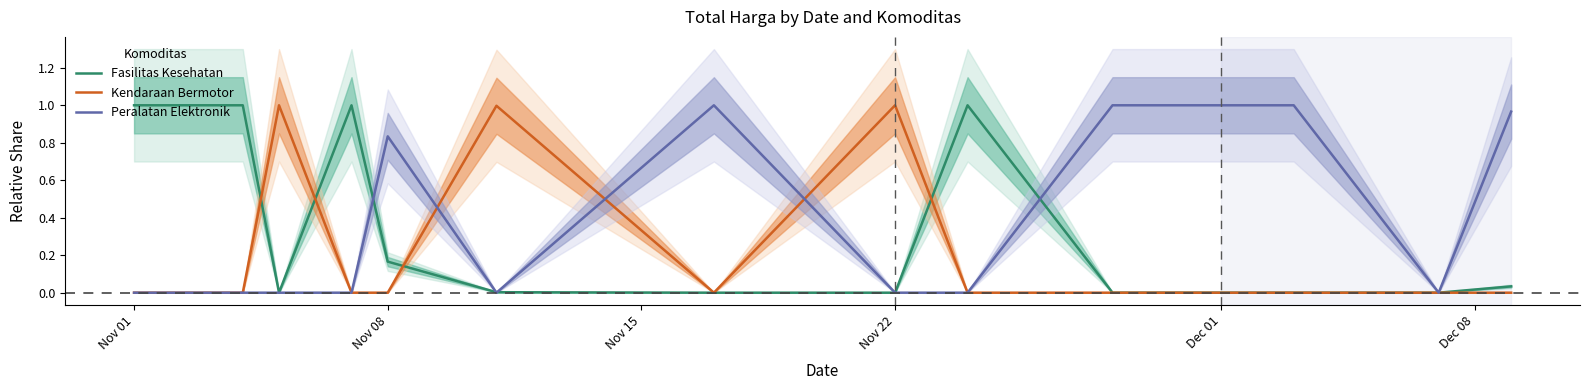

Reading left to right, transcribe all the data shown in this chart.

Fasilitas Kesehatan: 1.0	1.0	1.0	0.0	1.0	0.2	0.0	0.0	0.0	1.0	0.0	0.0	0.0	0.0	0.0
Kendaraan Bermotor: 0.0	0.0	0.0	1.0	0.0	0.0	1.0	0.0	1.0	0.0	0.0	0.0	0.0	0.0	0.0
Peralatan Elektronik: 0.0	0.0	0.0	0.0	0.0	0.8	0.0	1.0	0.0	0.0	1.0	1.0	1.0	0.0	1.0